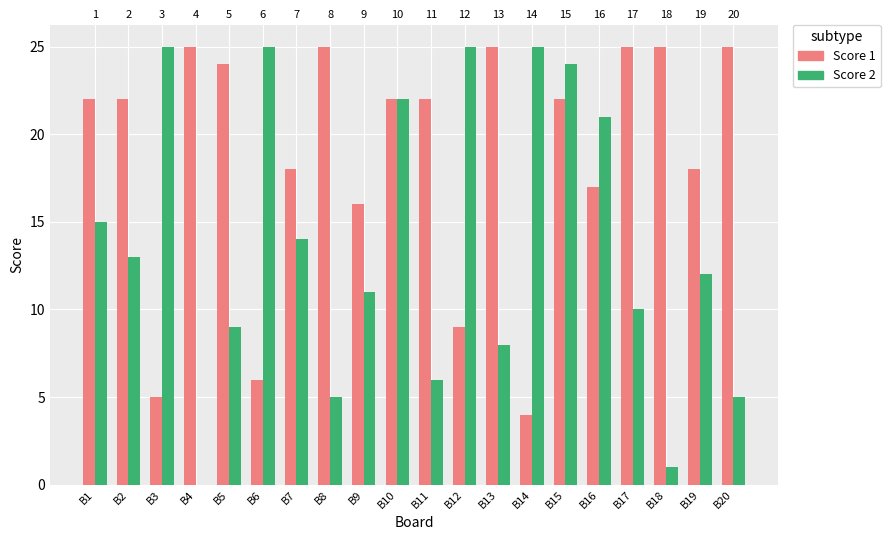

The Score 2 series shows 8 at B13. True or false?

True